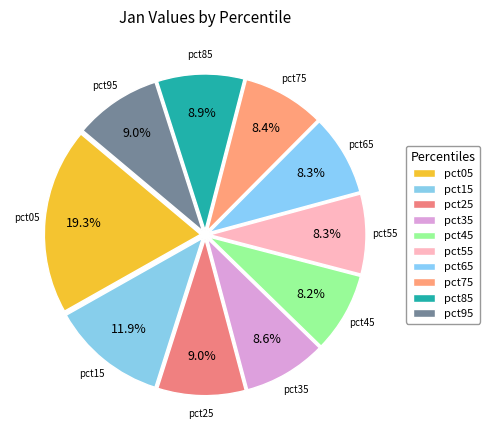

Do pct65 and pct75 together represent more than half of the pie?

No